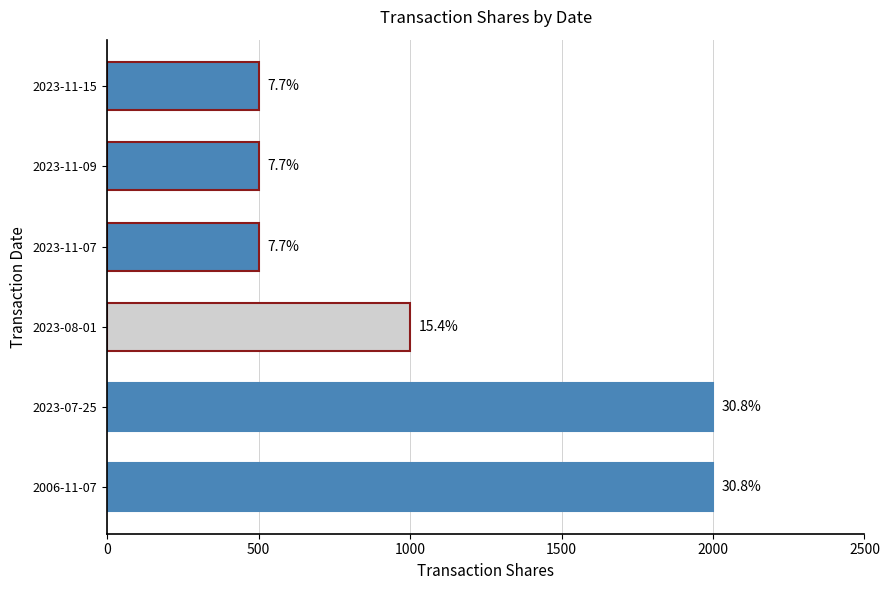

What is the greatest value displayed?

2000